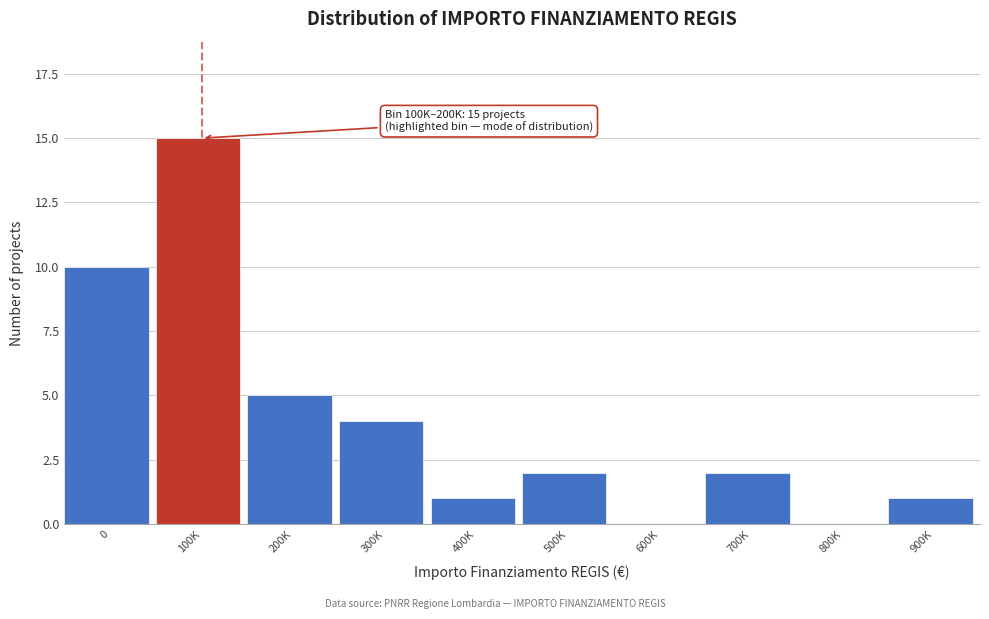

Reading left to right, extract all data points from this chart.

0=10	100K=15	200K=5	300K=4	400K=1	500K=2	600K=0	700K=2	800K=0	900K=1